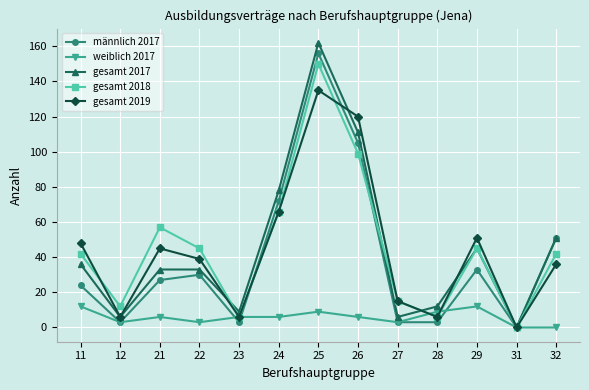

At how many categories does at least one series exceed 130?

1